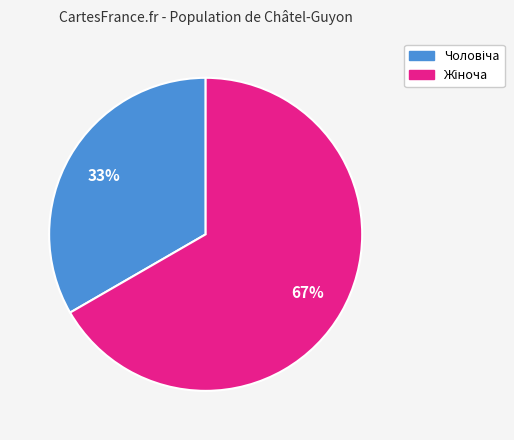

Is there a majority slice in this chart?

Yes